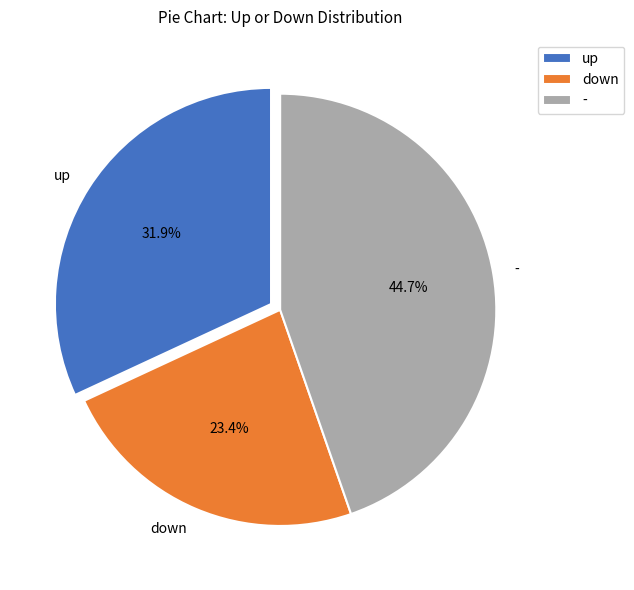

True or false: down accounts for 10% of the total.

False